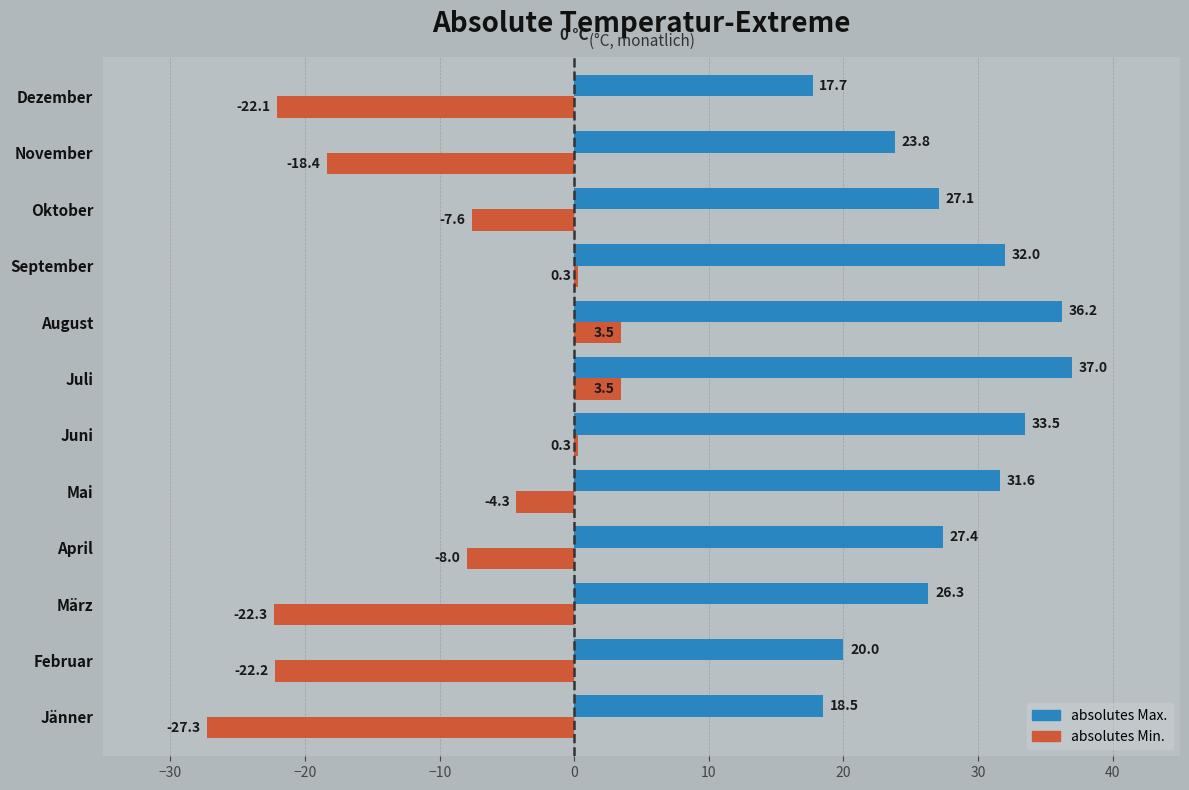

Is the value of absolutes Max. at September greater than the value of absolutes Min. at Juni?

Yes